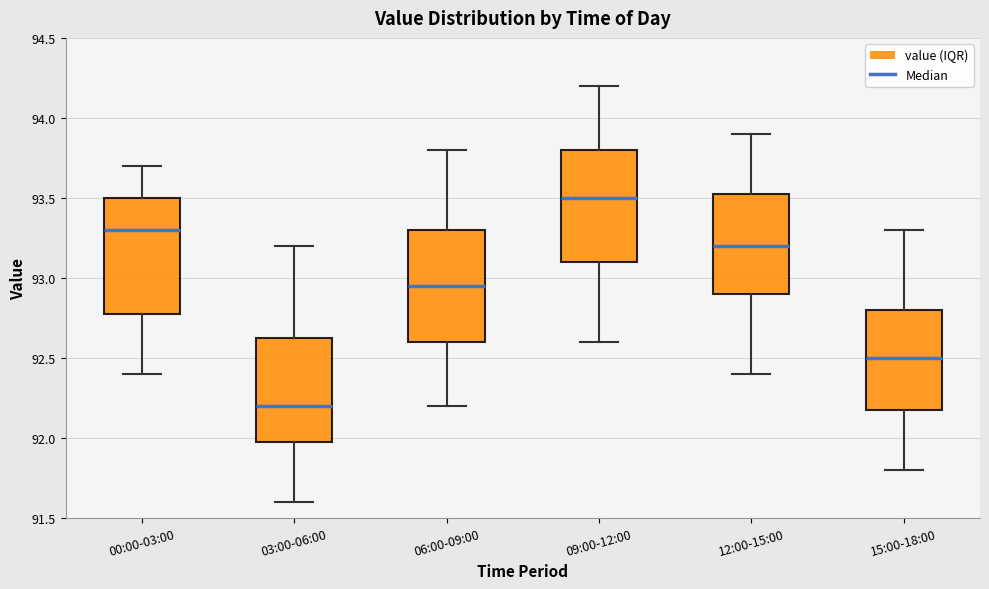

Where is the lower edge of the box for 00:00-03:00 on the y-axis? The values are not printed on the chart, so give them approximately, as read against the axis.

92.80